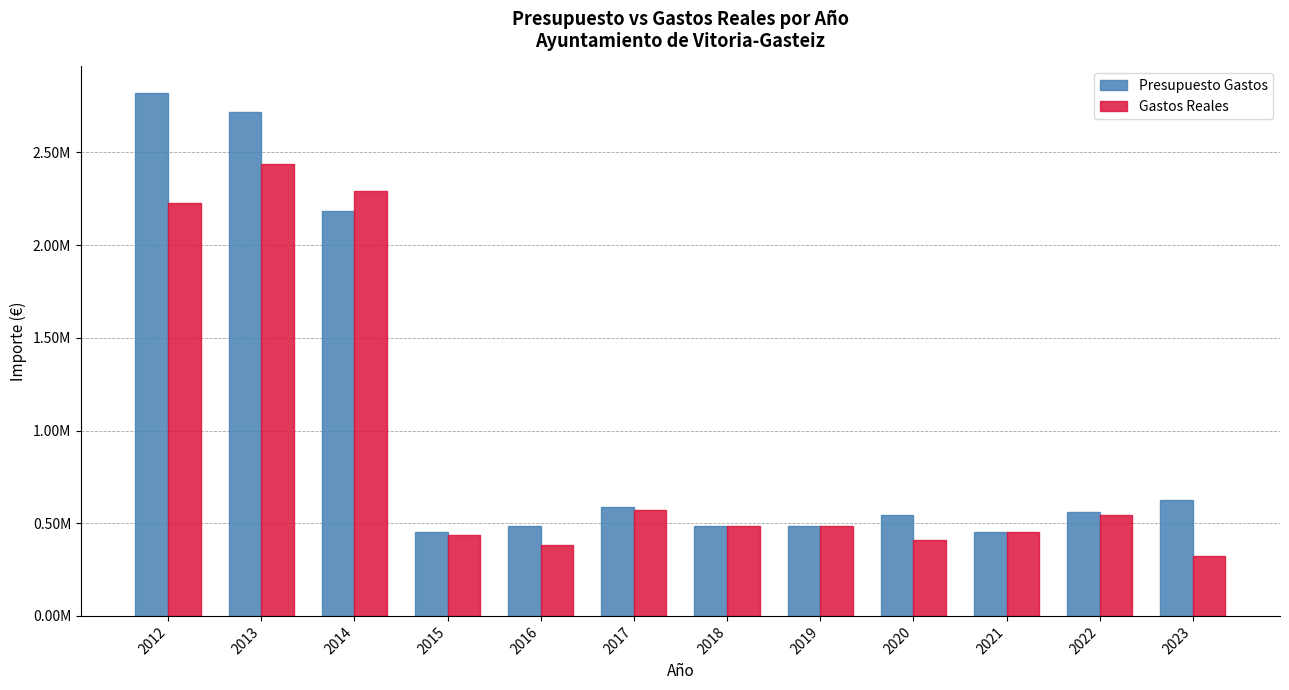

Are the bars grouped side by side (vs. stacked)?

Yes